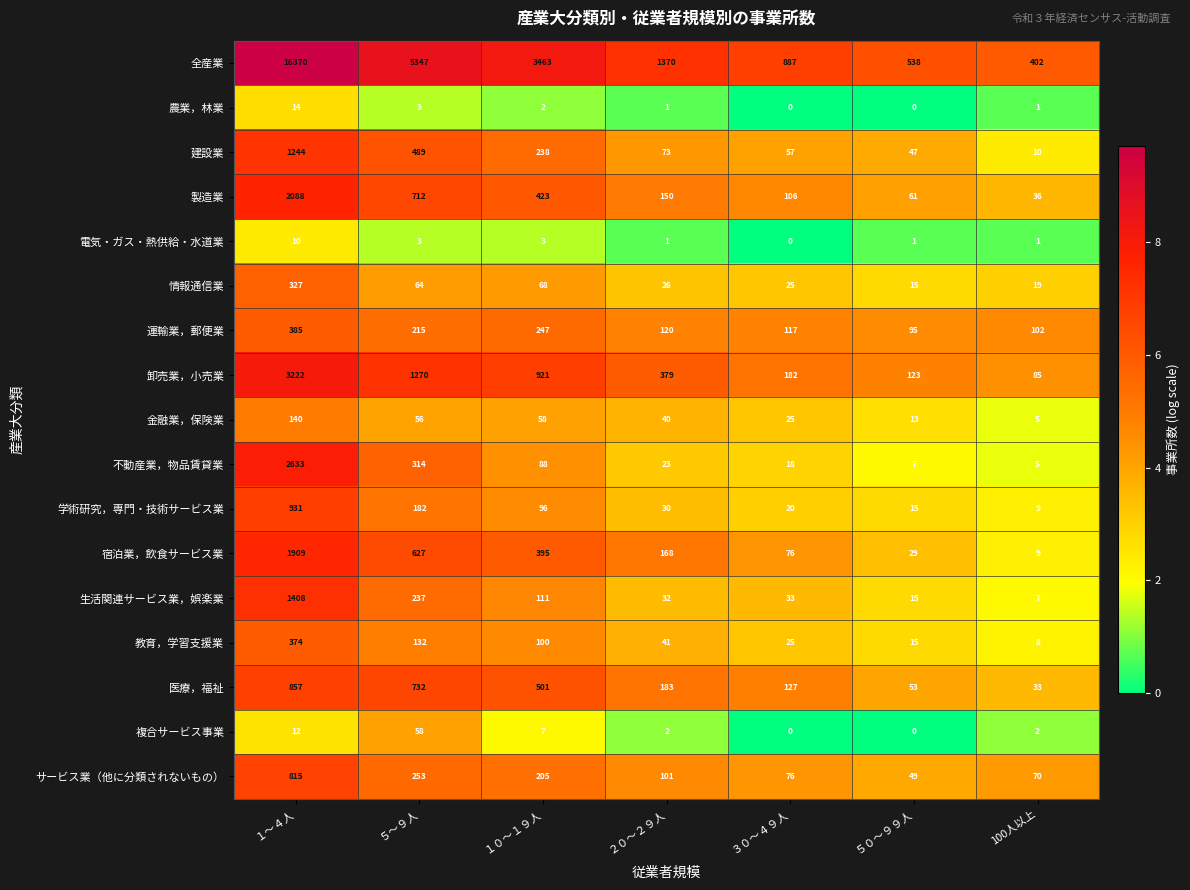

At which label is 学術研究，専門・技術サービス業 closest to 470?

５～９人